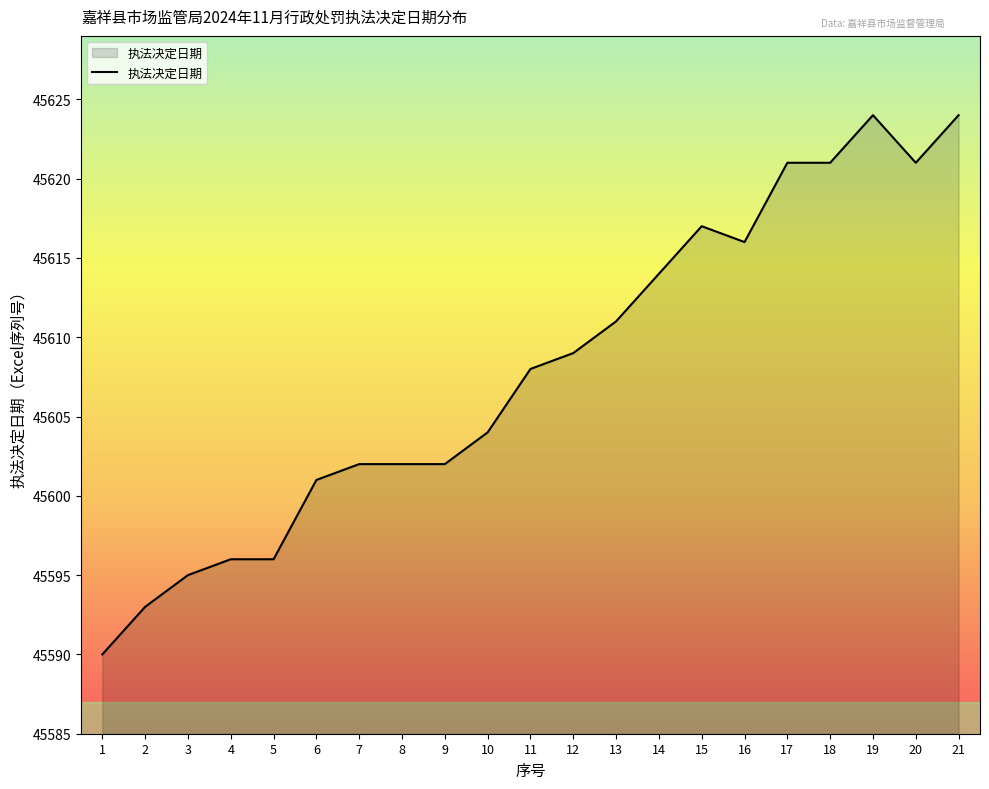

The value at 10 is 80667. True or false?

False